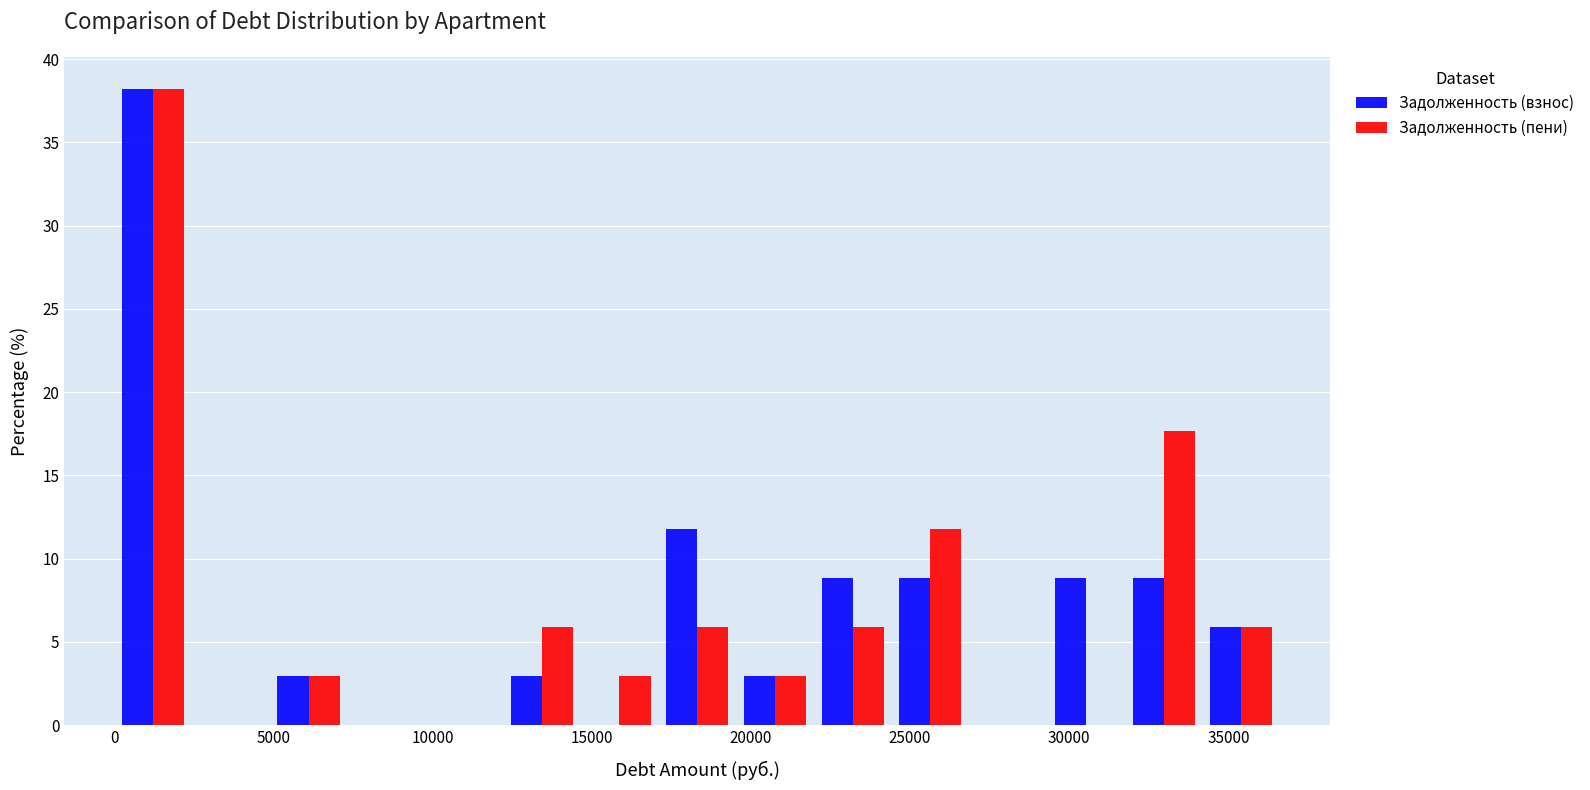

Reading left to right, list every range on the x-axis with the height of the bar of each series over it. Neither the bar edges nor the heights are printed on the chart, so give them approximately, as read against the axes.

0 to 2500: Задолженность (взнос)=38.0	Задолженность (пени)=38.0
2500 to 5000: Задолженность (взнос)=0	Задолженность (пени)=0
5000 to 7500: Задолженность (взнос)=3.0	Задолженность (пени)=3.0
7500 to 10000: Задолженность (взнос)=0	Задолженность (пени)=0
10000 to 12000: Задолженность (взнос)=0	Задолженность (пени)=0
12000 to 14500: Задолженность (взнос)=3.0	Задолженность (пени)=6.0
14500 to 17000: Задолженность (взнос)=0	Задолженность (пени)=3.0
17000 to 19500: Задолженность (взнос)=12.0	Задолженность (пени)=6.0
19500 to 22000: Задолженность (взнос)=3.0	Задолженность (пени)=3.0
22000 to 24500: Задолженность (взнос)=9.0	Задолженность (пени)=6.0
24500 to 27000: Задолженность (взнос)=9.0	Задолженность (пени)=12.0
27000 to 29500: Задолженность (взнос)=0	Задолженность (пени)=0
29500 to 31500: Задолженность (взнос)=9.0	Задолженность (пени)=0
31500 to 34000: Задолженность (взнос)=9.0	Задолженность (пени)=17.5
34000 to 36500: Задолженность (взнос)=6.0	Задолженность (пени)=6.0